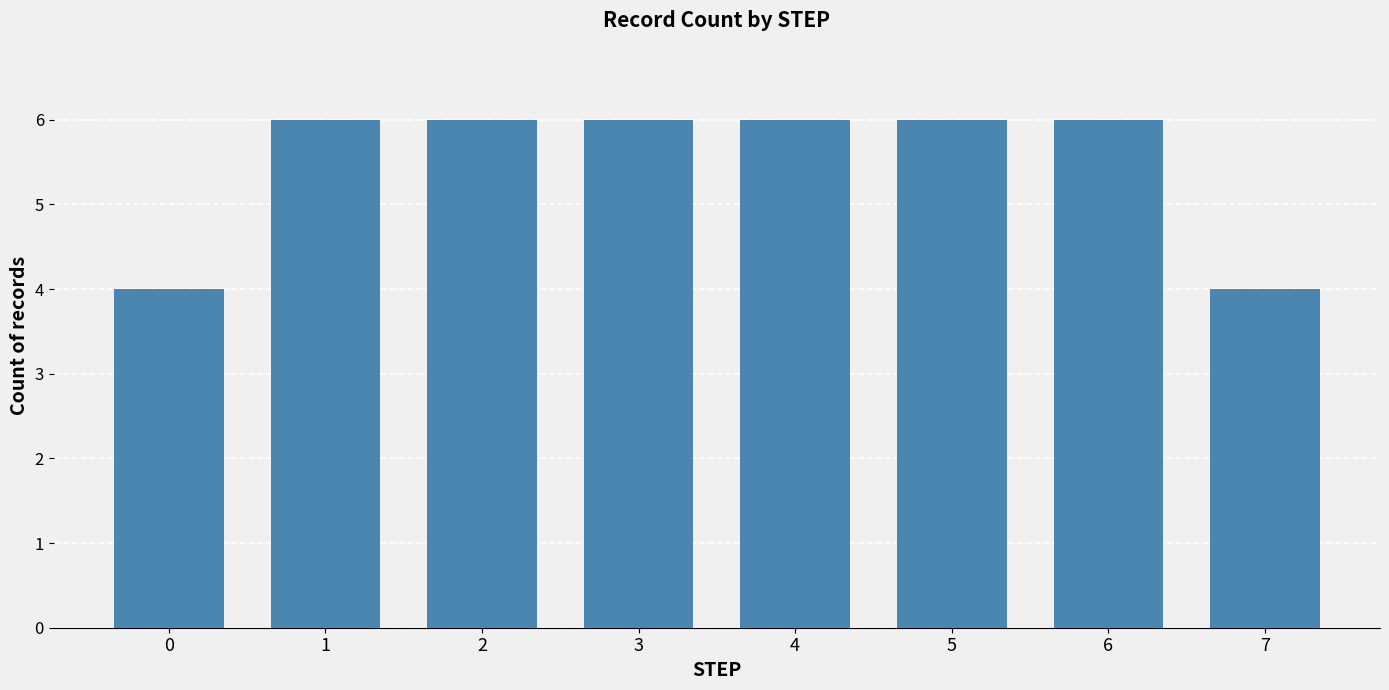

What is the difference between the values at 6 and 0?

2